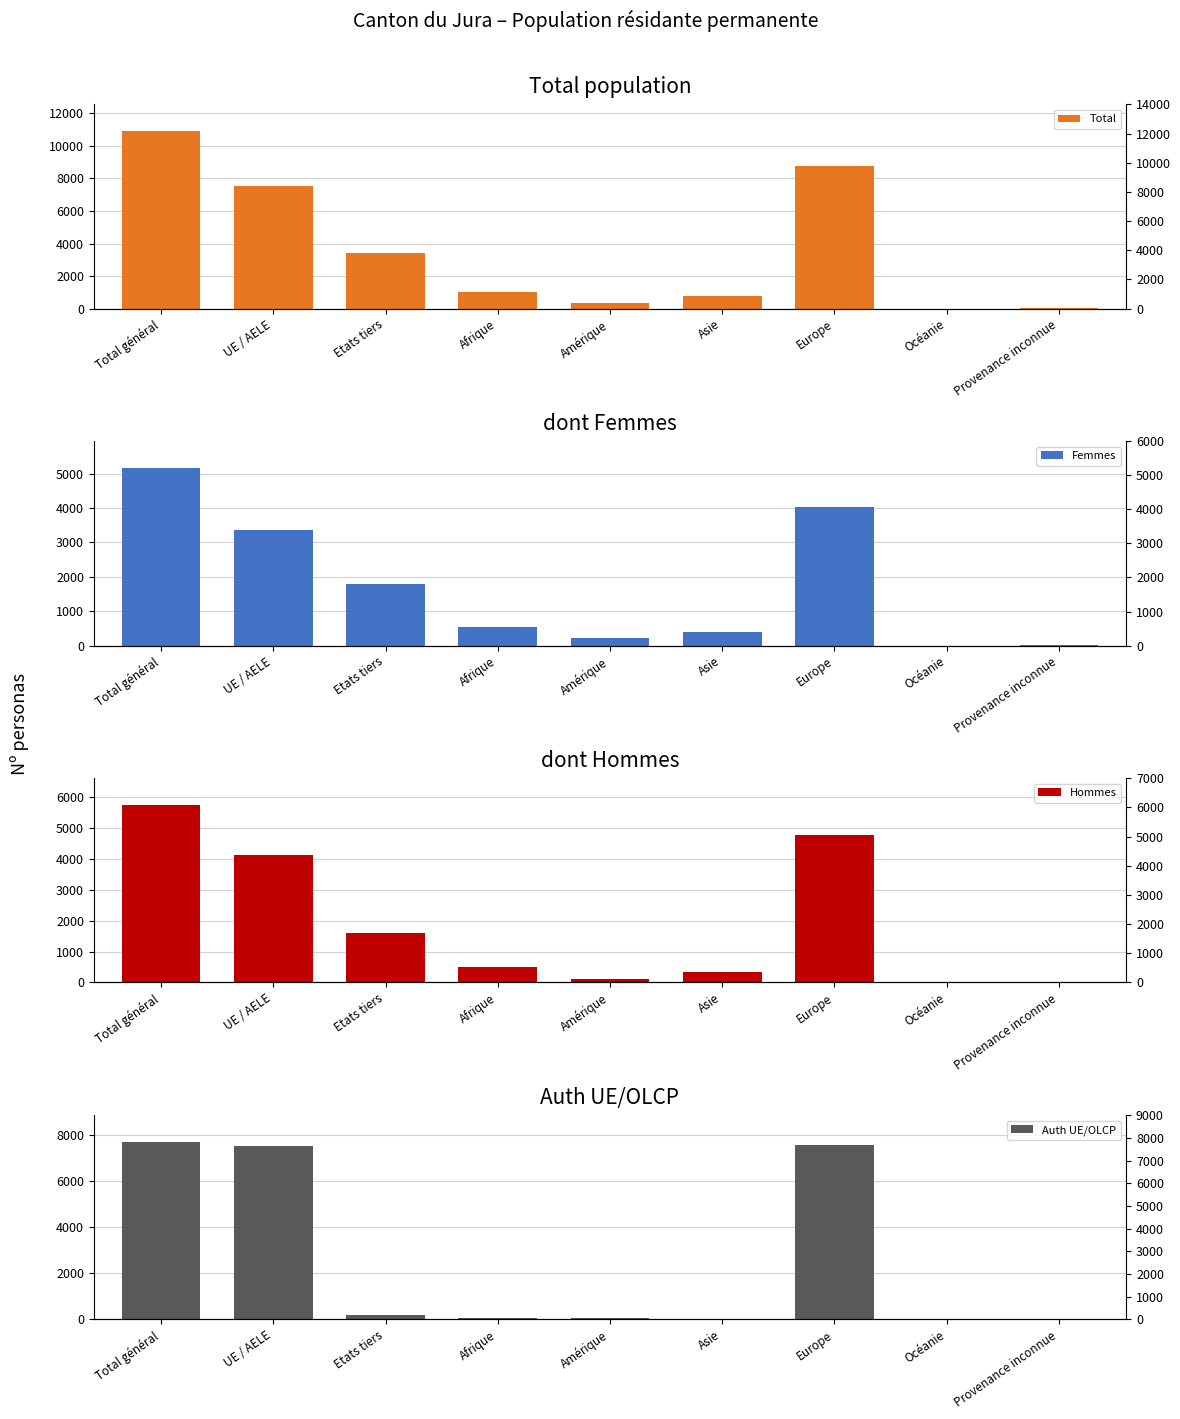

What is the difference between the second highest and minimum values in the Total series?

8789